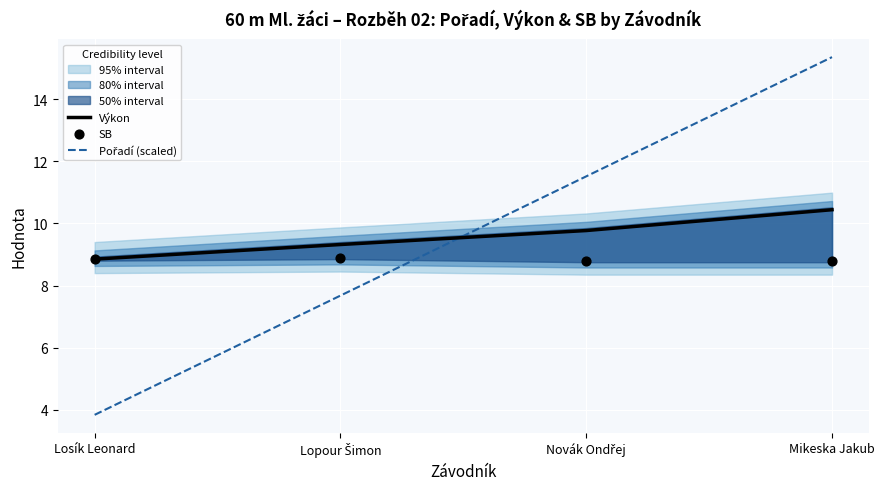

Which series reaches the minimum Y coordinate?

Pořadí (scaled)